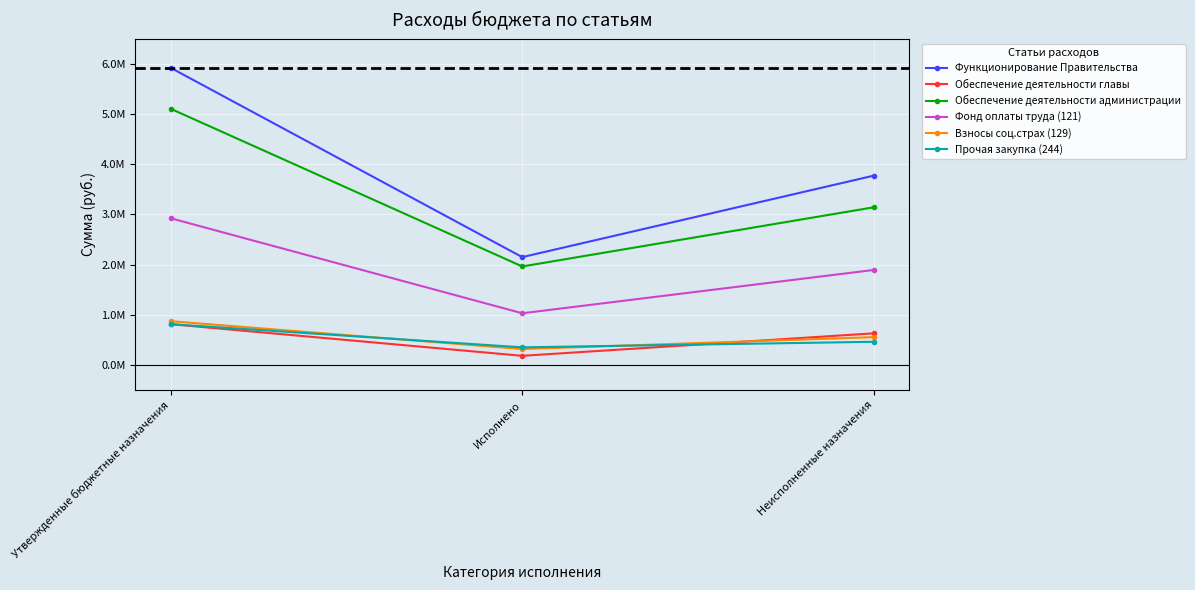

Which series has the largest total across all categories?

Функционирование Правительства